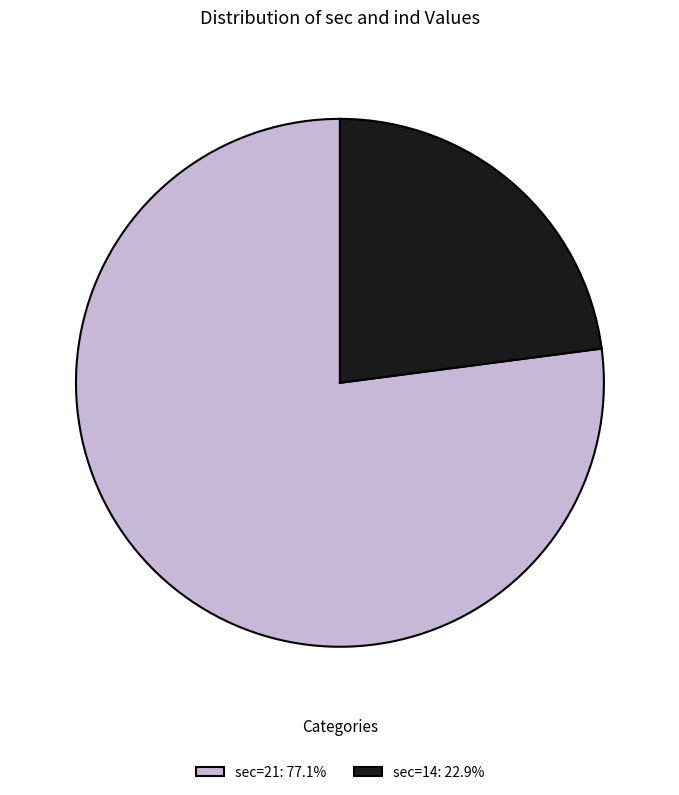

Is there any slice that represents more than half of the pie?

Yes